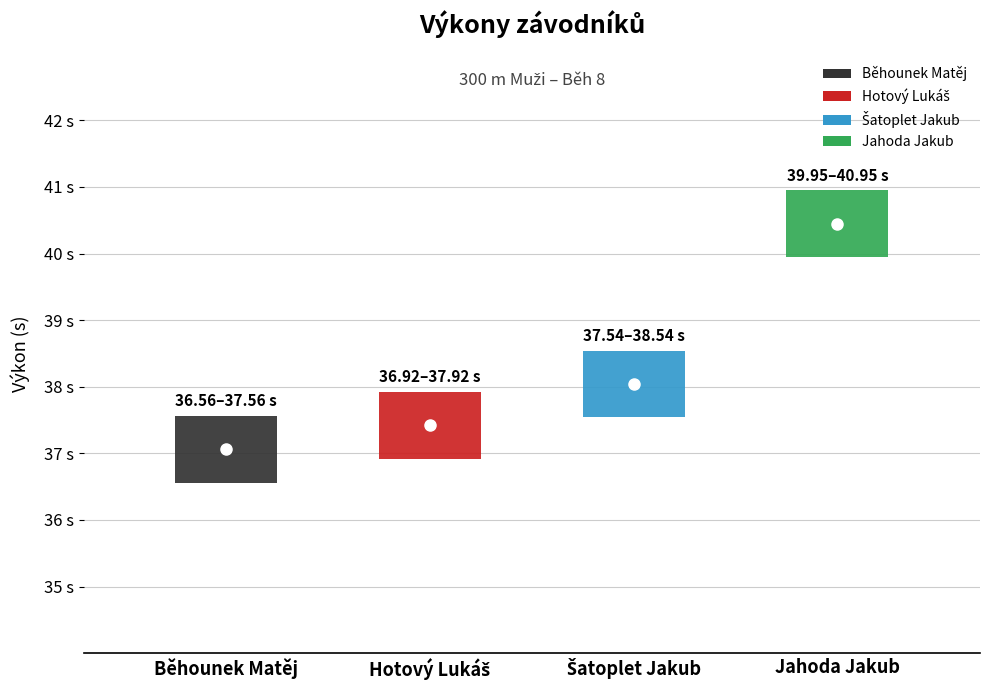

At which category does the chart reach its minimum across all series?

Běhounek Matěj